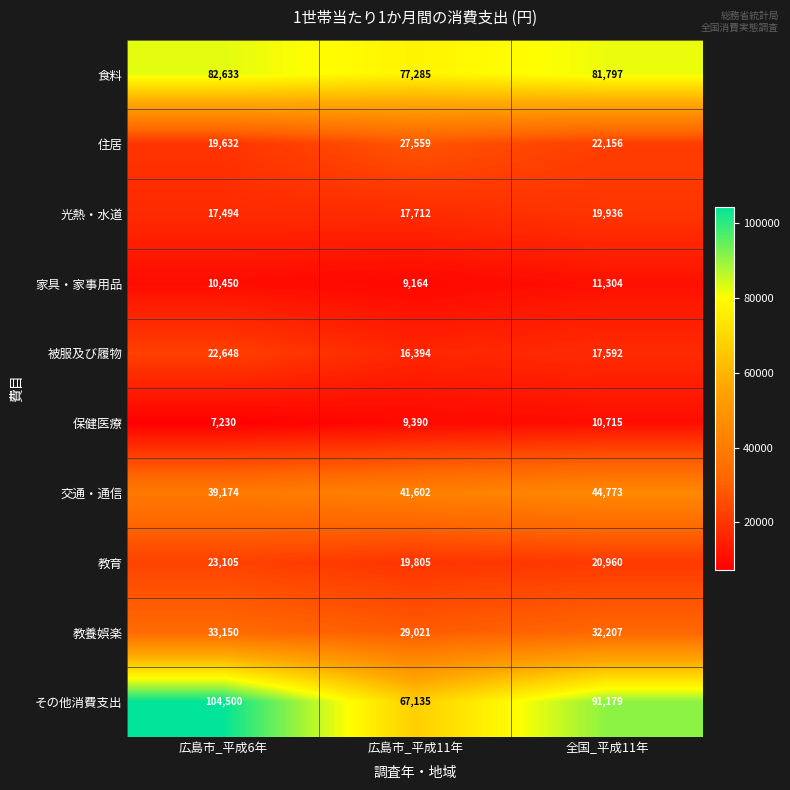

What value does the その他消費支出 series have at 全国_平成11年, to the nearest 10?

91180